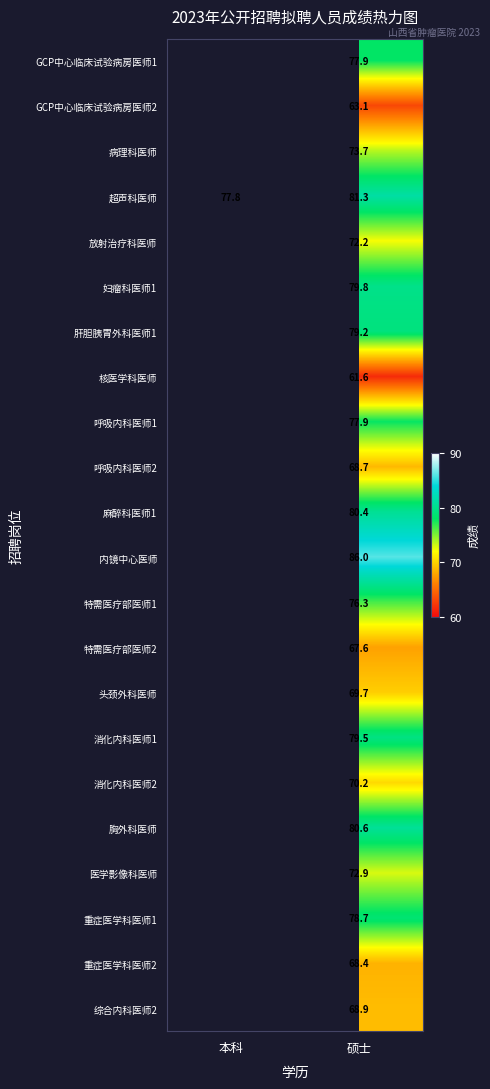

At 硕士, list the series in order from largest to smallest.

内镜中心医师, 超声科医师, 胸外科医师, 麻醉科医师1, 妇瘤科医师1, 消化内科医师1, 肝胆胰胃外科医师1, 重症医学科医师1, GCP中心临床试验病房医师1, 呼吸内科医师1, 特需医疗部医师1, 病理科医师, 医学影像科医师, 放射治疗科医师, 消化内科医师2, 头颈外科医师, 综合内科医师2, 呼吸内科医师2, 重症医学科医师2, 特需医疗部医师2, GCP中心临床试验病房医师2, 核医学科医师